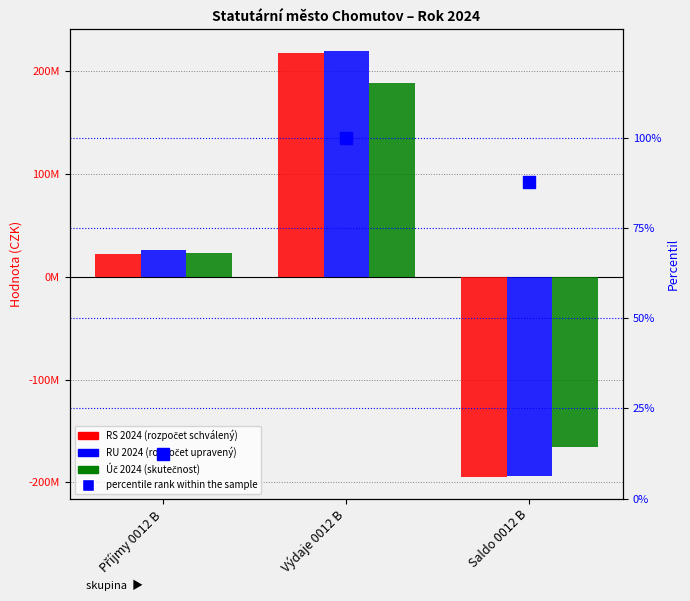

Does the chart contain stacked bars?

No